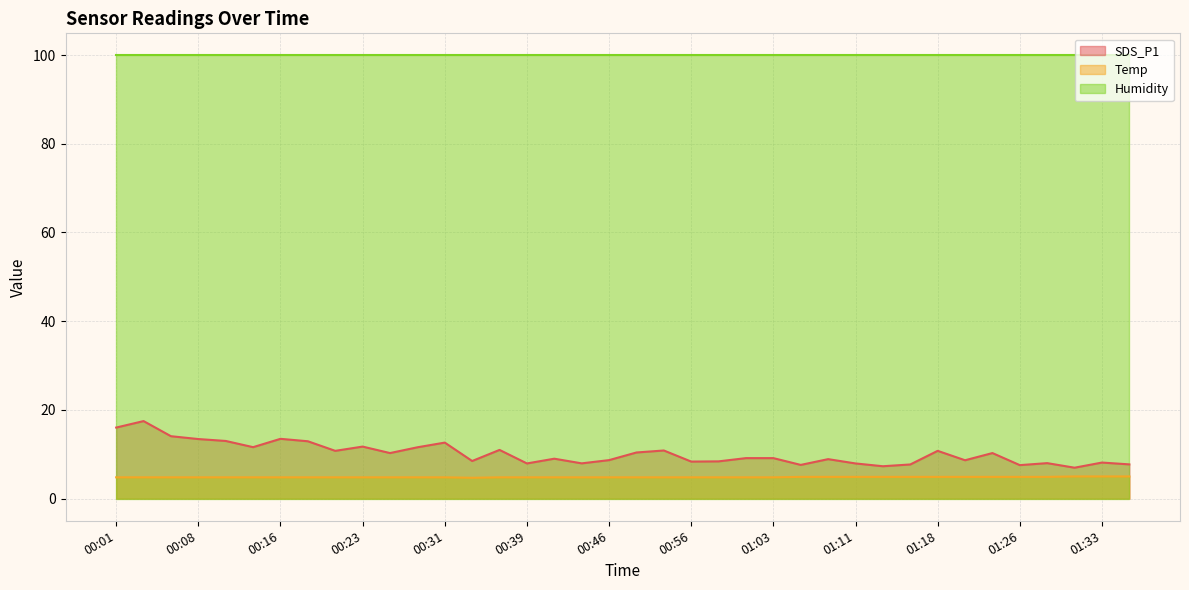

What position from the right is 01:01?

15